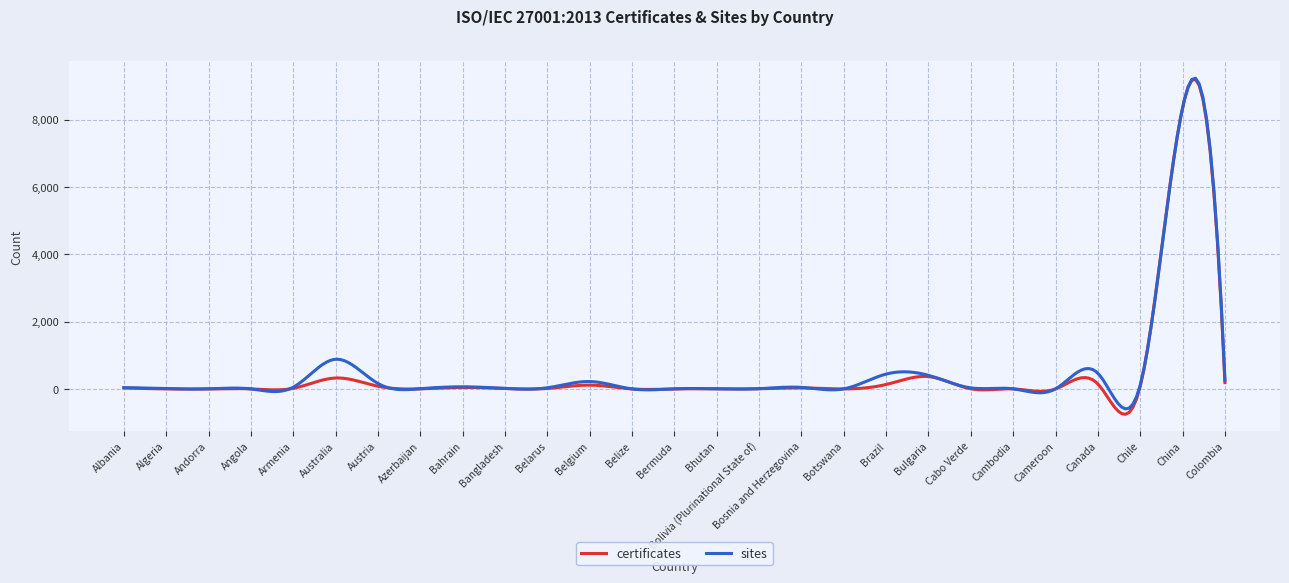

What is the lowest value of the sites series?

-591.9